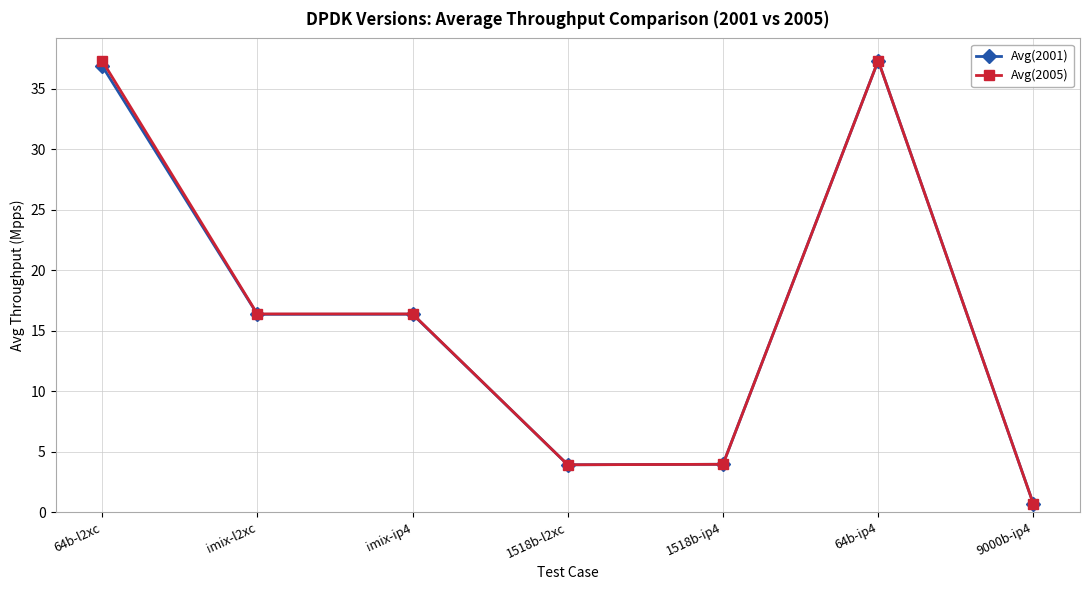

The value of Avg(2001) at 64b-l2xc is 9.4. True or false?

False